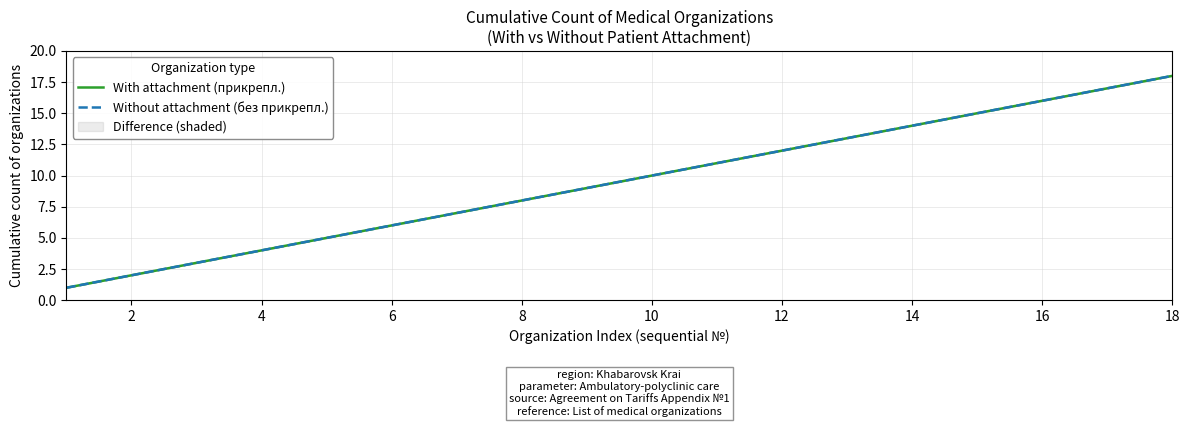

Rank the series at 14 from highest to lowest value.

With attachment (прикрепл.), Without attachment (без прикрепл.)